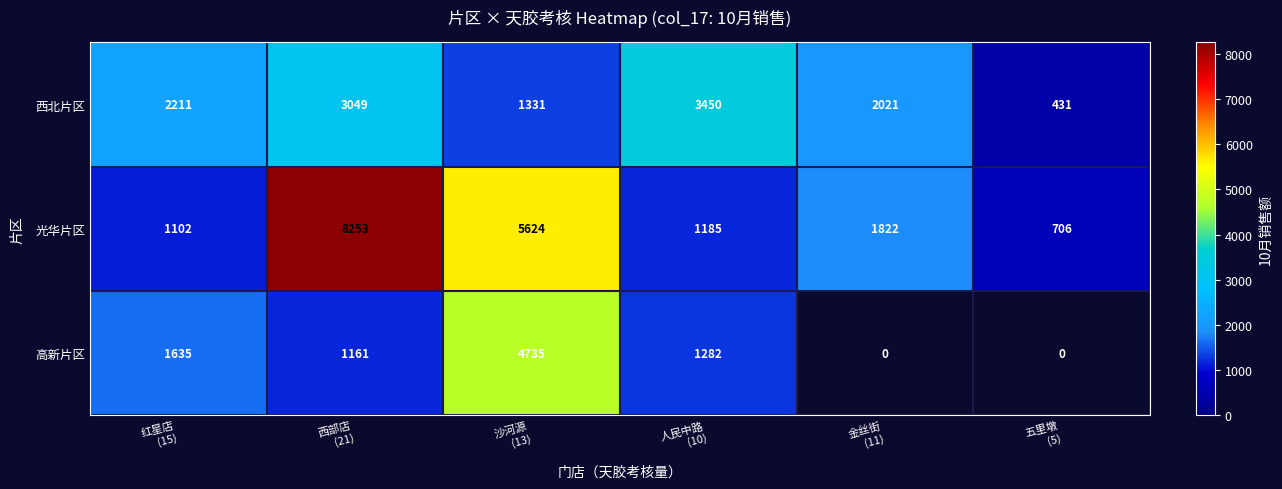

What is the difference between the maximum and minimum values in the 光华片区 series?

7547